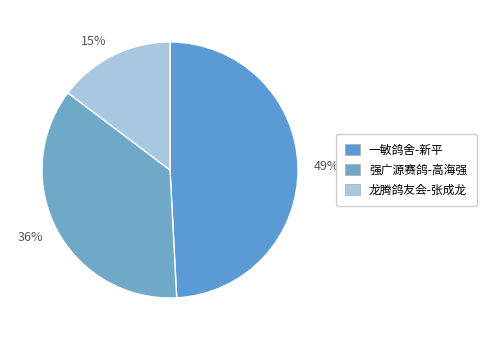

What percentage is the 36% slice, to the nearest percent?

36%